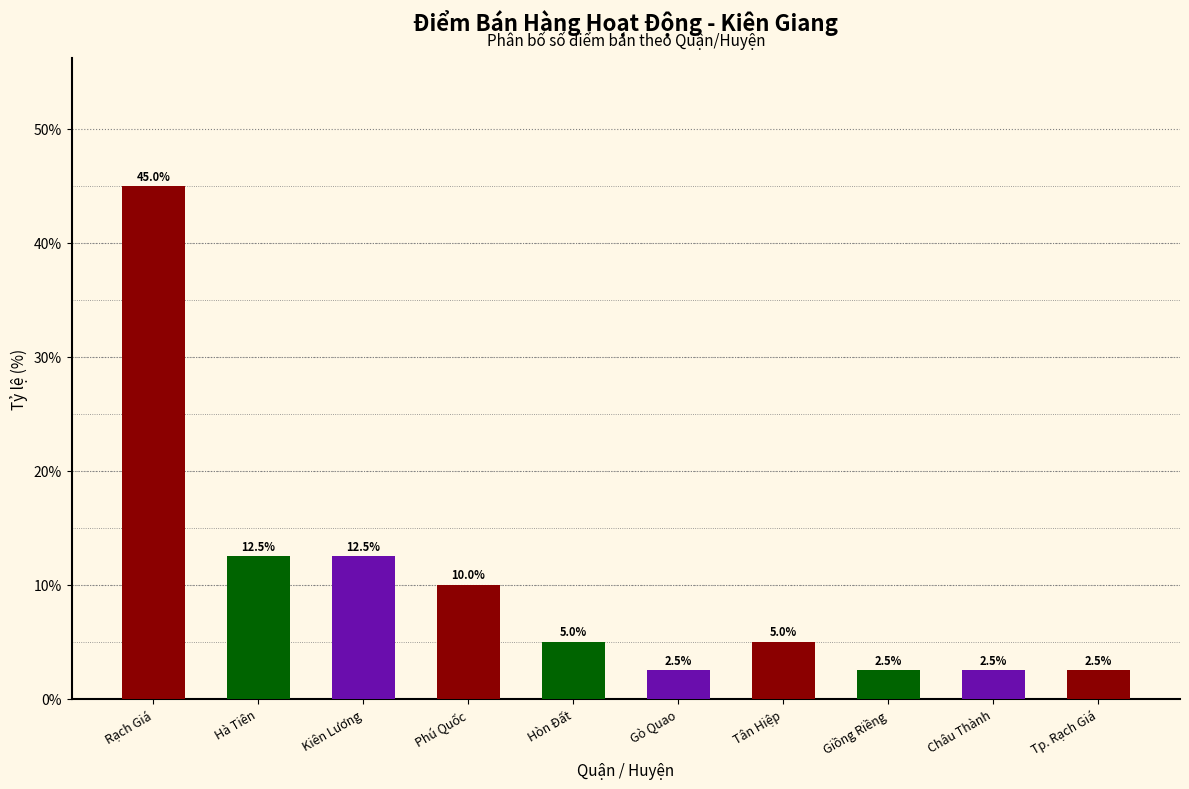

Reading right to left, transcribe all the data shown in this chart.

Tp. Rạch Giá=2.5	Châu Thành=2.5	Giồng Riềng=2.5	Tân Hiệp=5.0	Gò Quao=2.5	Hòn Đất=5.0	Phú Quốc=10.0	Kiên Lương=12.5	Hà Tiên=12.5	Rạch Giá=45.0